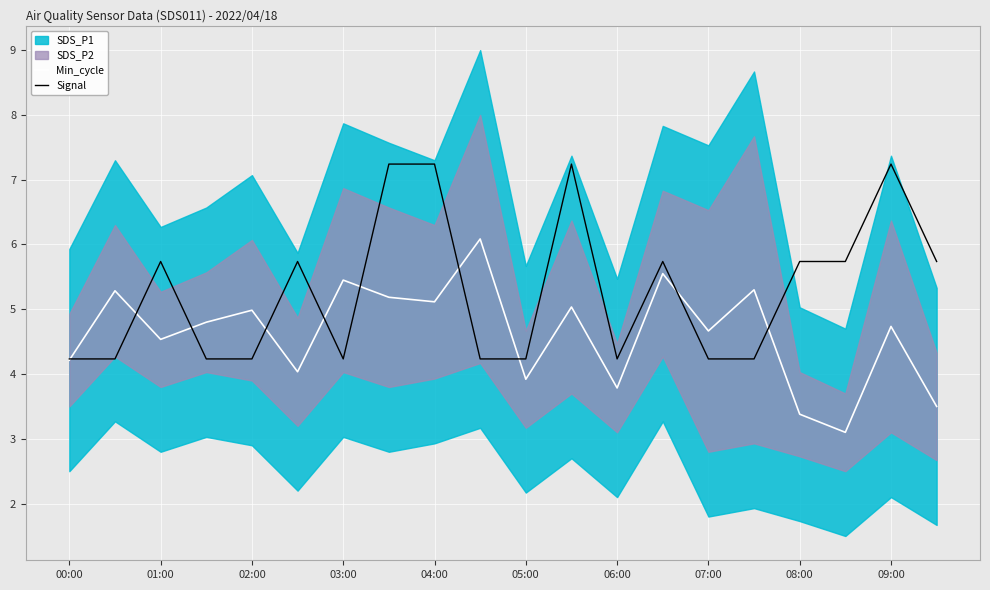

Is it true that Min_cycle equals 5.1 at 04:00?

True